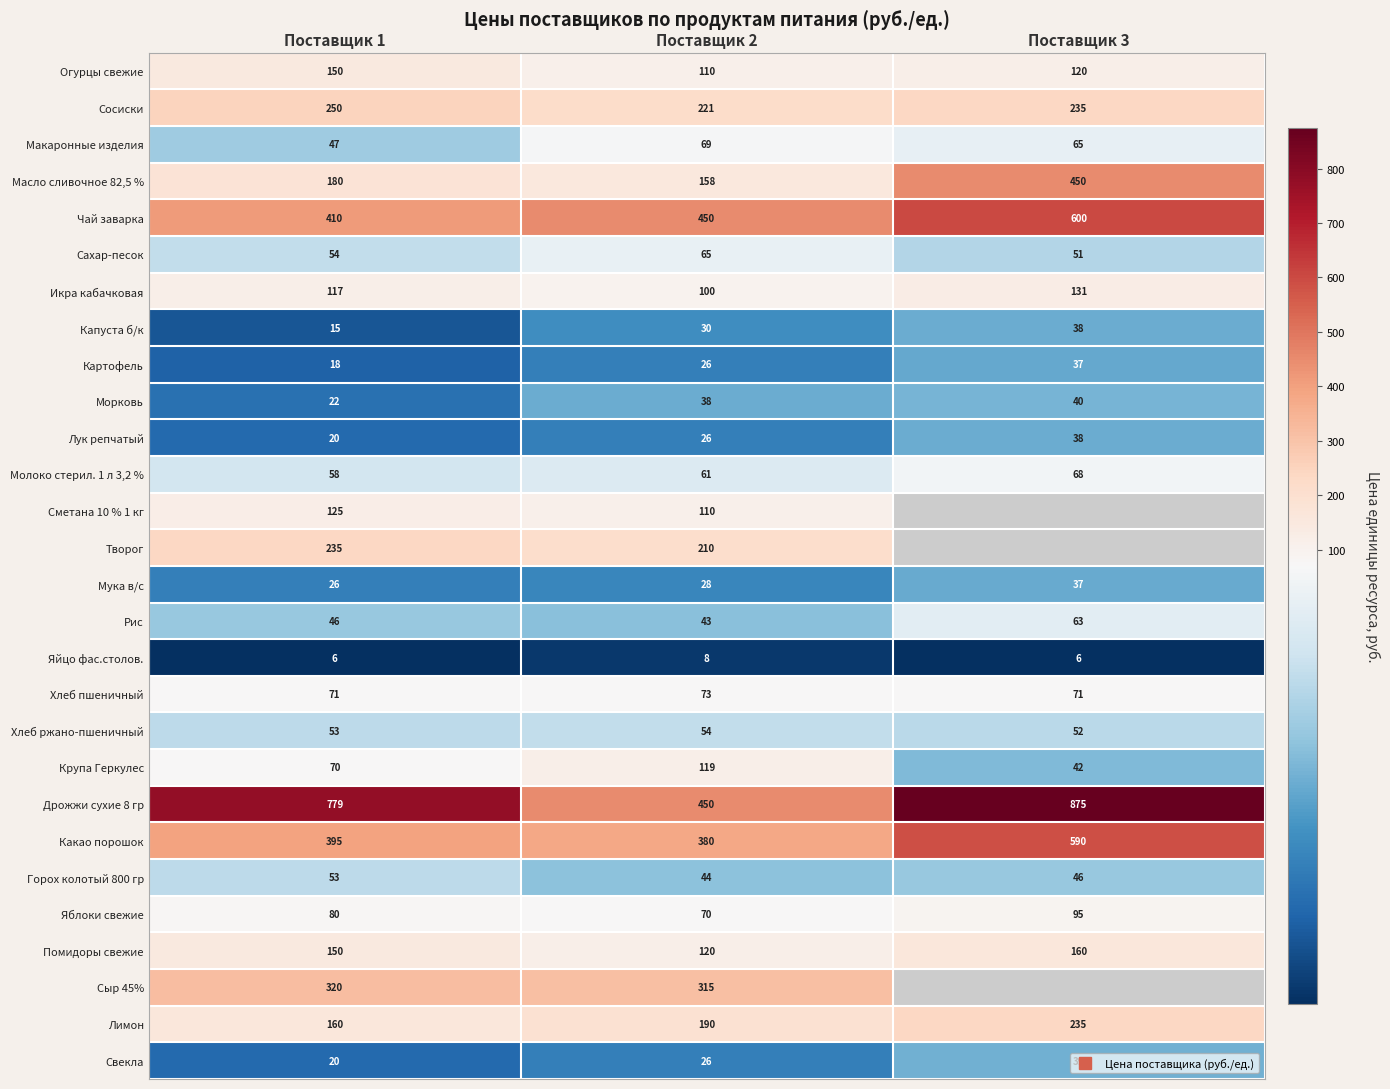

The Яйцо фас.столов. series shows 5.8 at Поставщик 3. True or false?

True